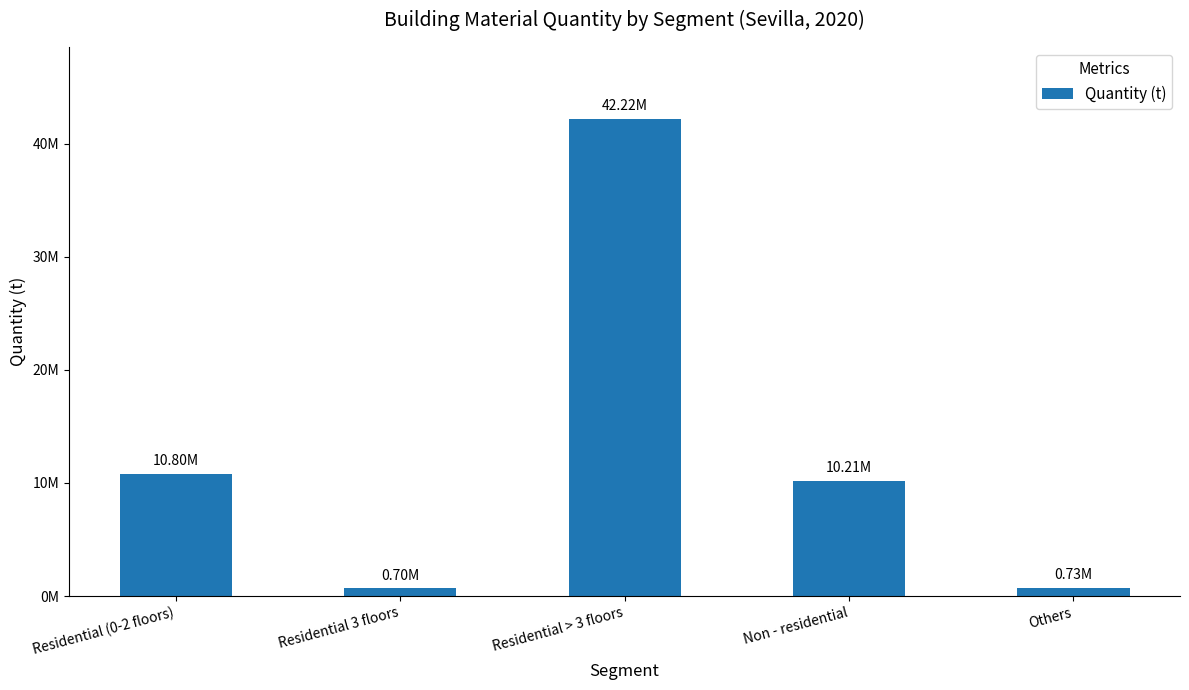

The chart shows a value of 10799998.6 at Residential (0-2 floors). True or false?

True